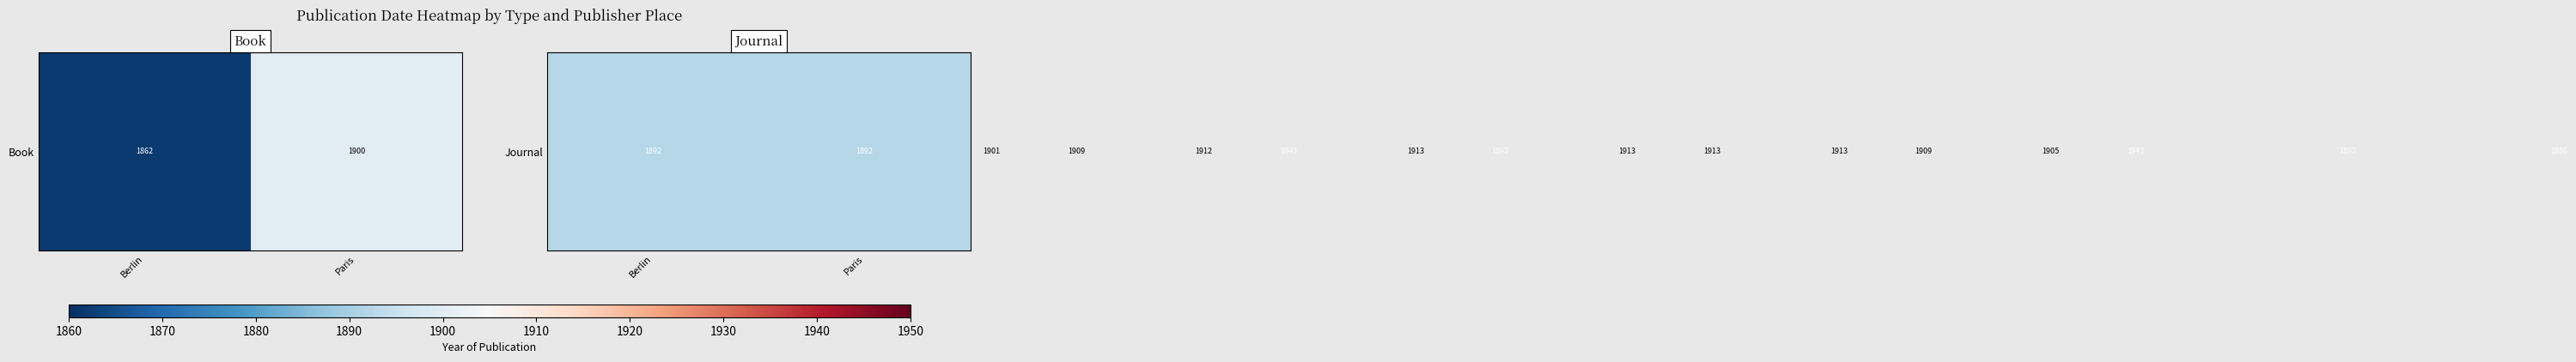

Between Berlin and Paris, which is larger?

Paris